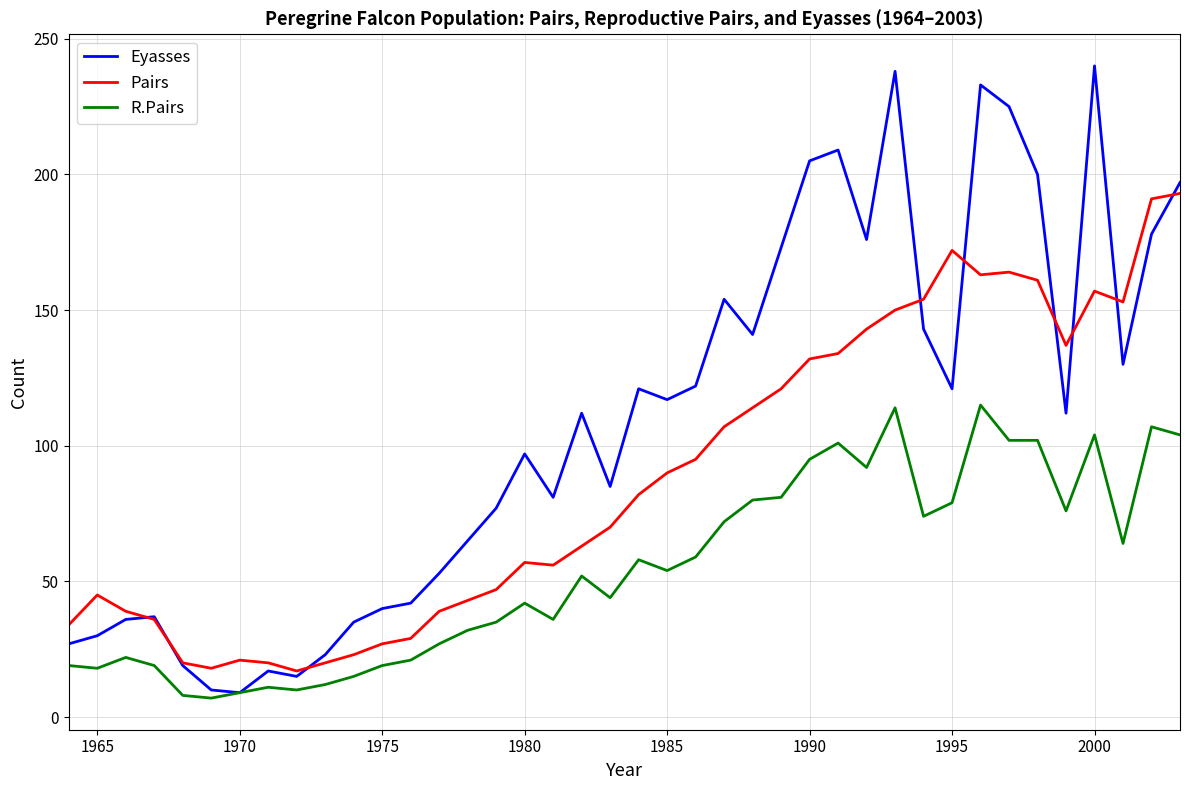

What is the lowest value of the Pairs series?

17